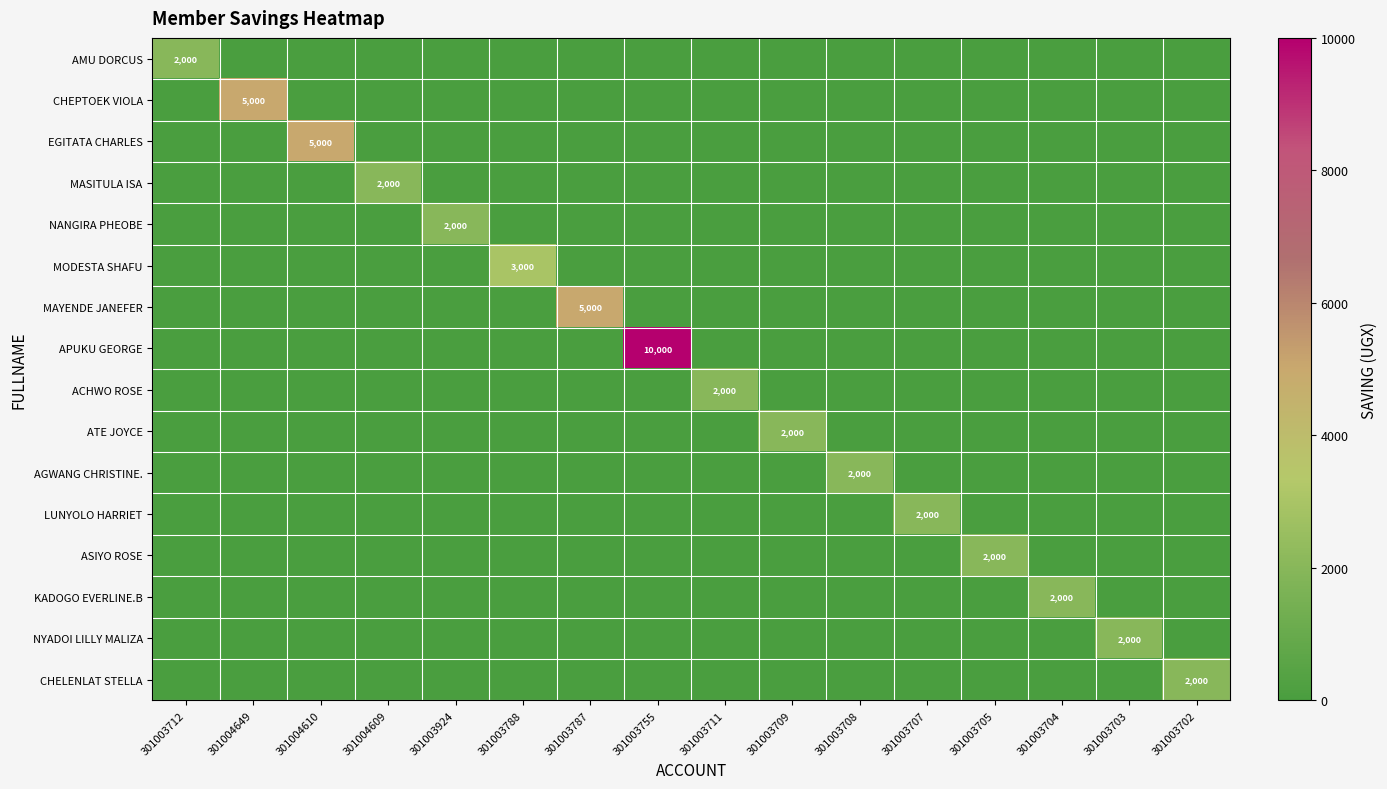

True or false: AMU DORCUS has a value of 0 at 301003708.

True